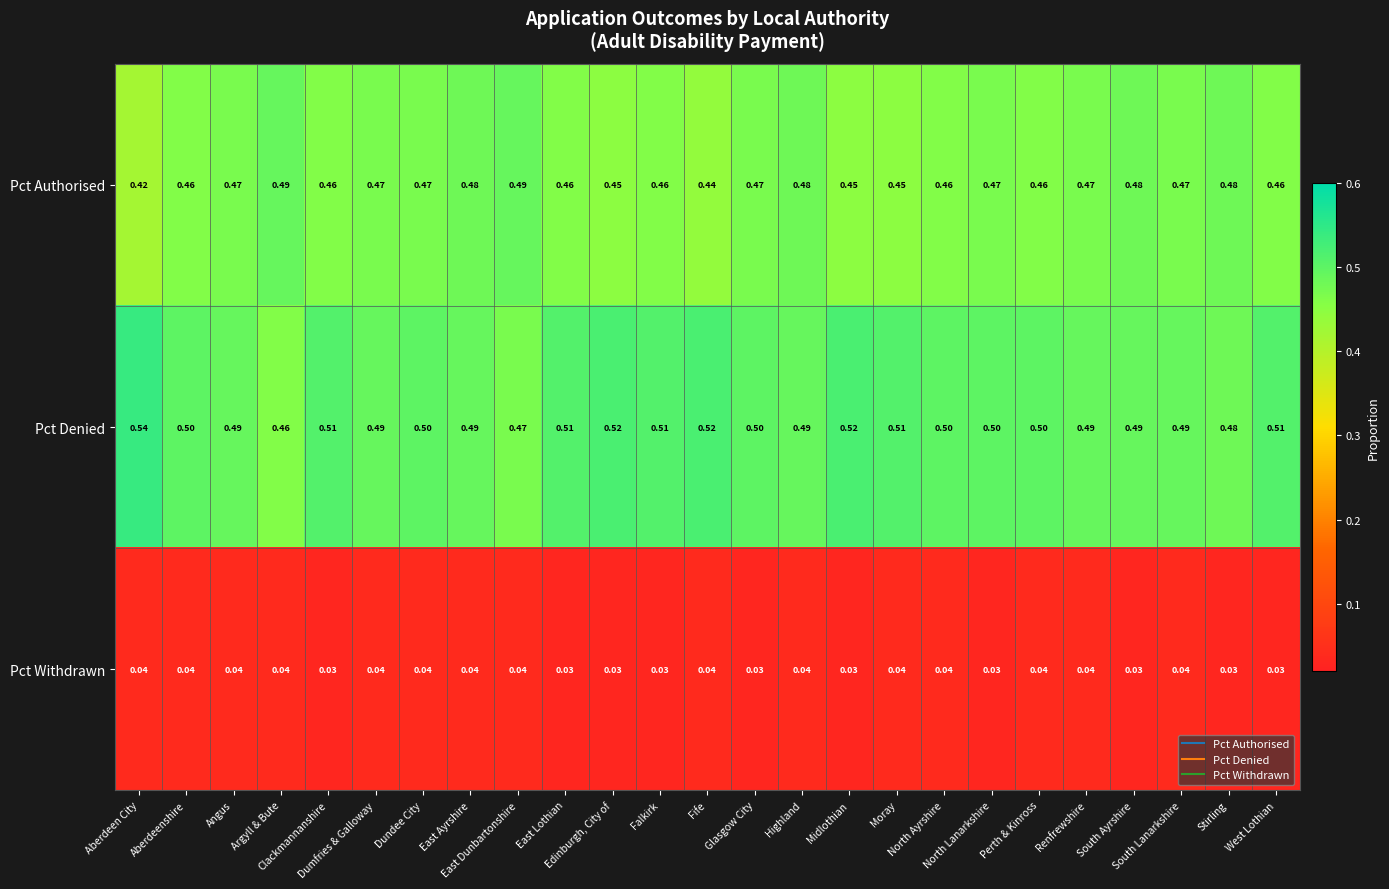

Rank the series by their maximum value, from lowest to highest.

Pct Withdrawn, Pct Authorised, Pct Denied